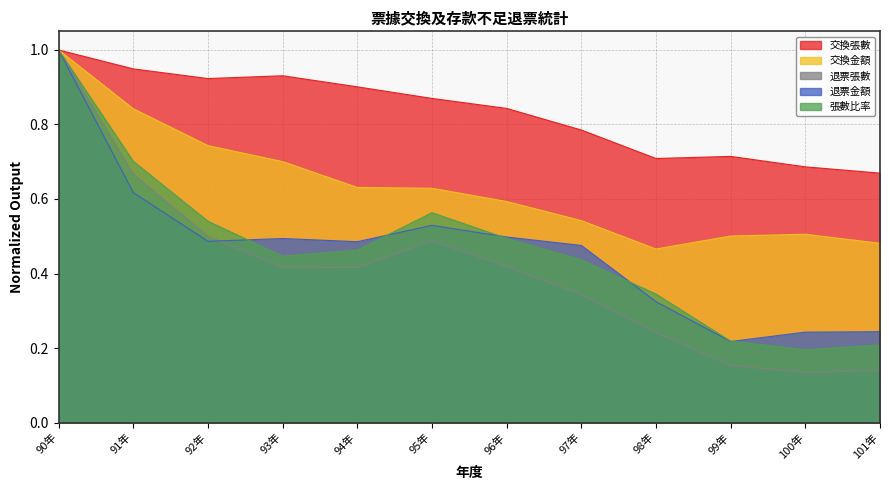

True or false: 交換張數 and 退票金額 cross at least once.

False